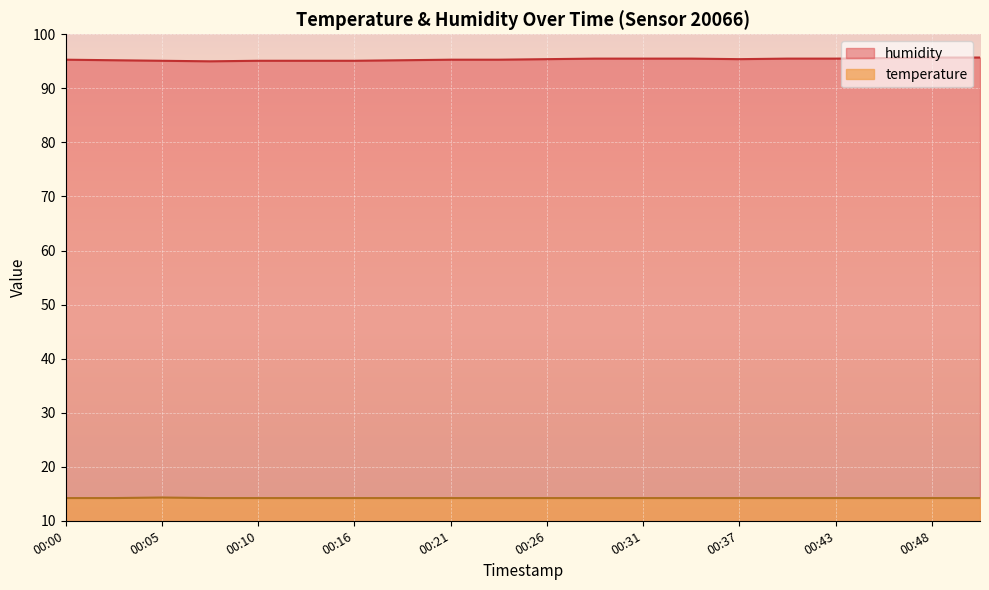

List the series in order of their overall mean, highest first.

humidity, temperature